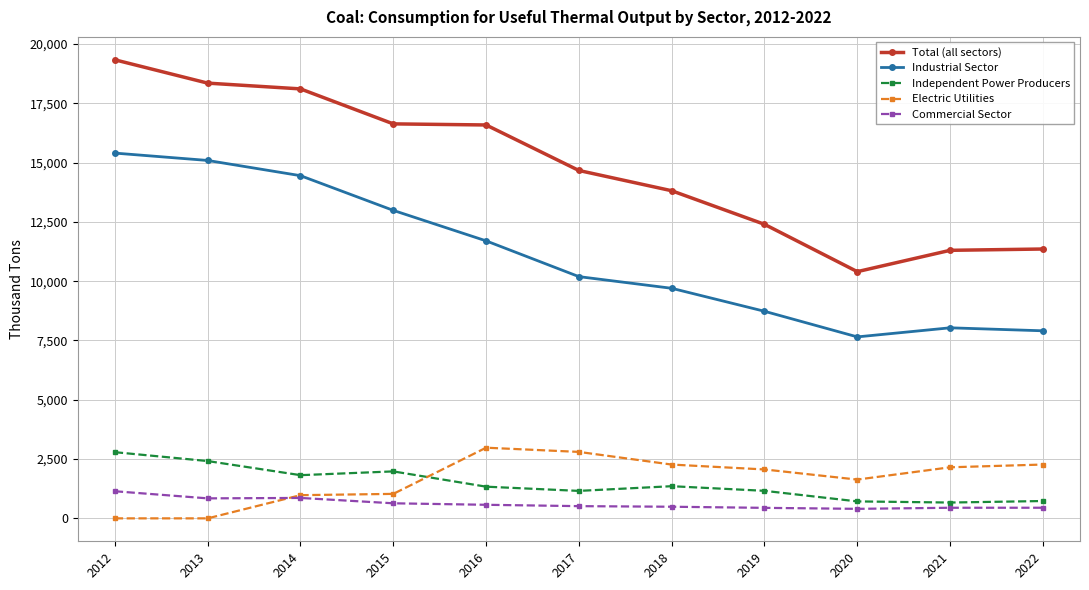

True or false: Independent Power Producers has more than 0 points higher than both neighbors.

True